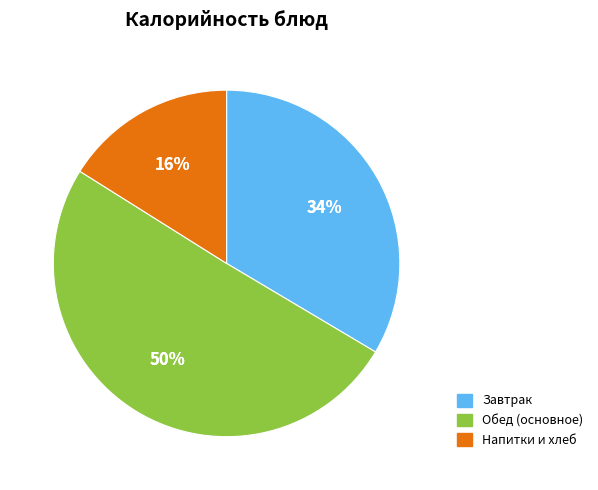

Is there any slice that represents more than half of the pie?

No